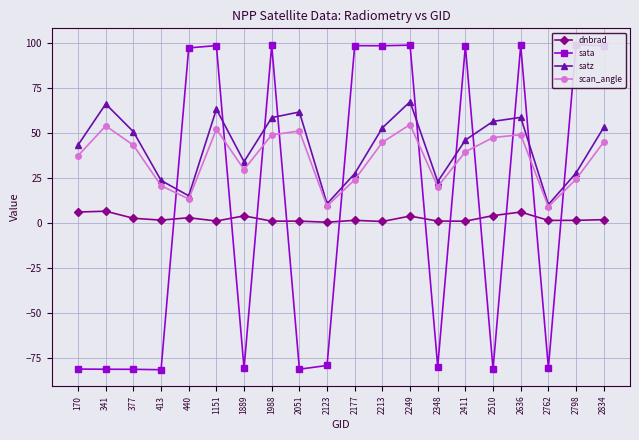

What is the smallest value displayed?

-81.5